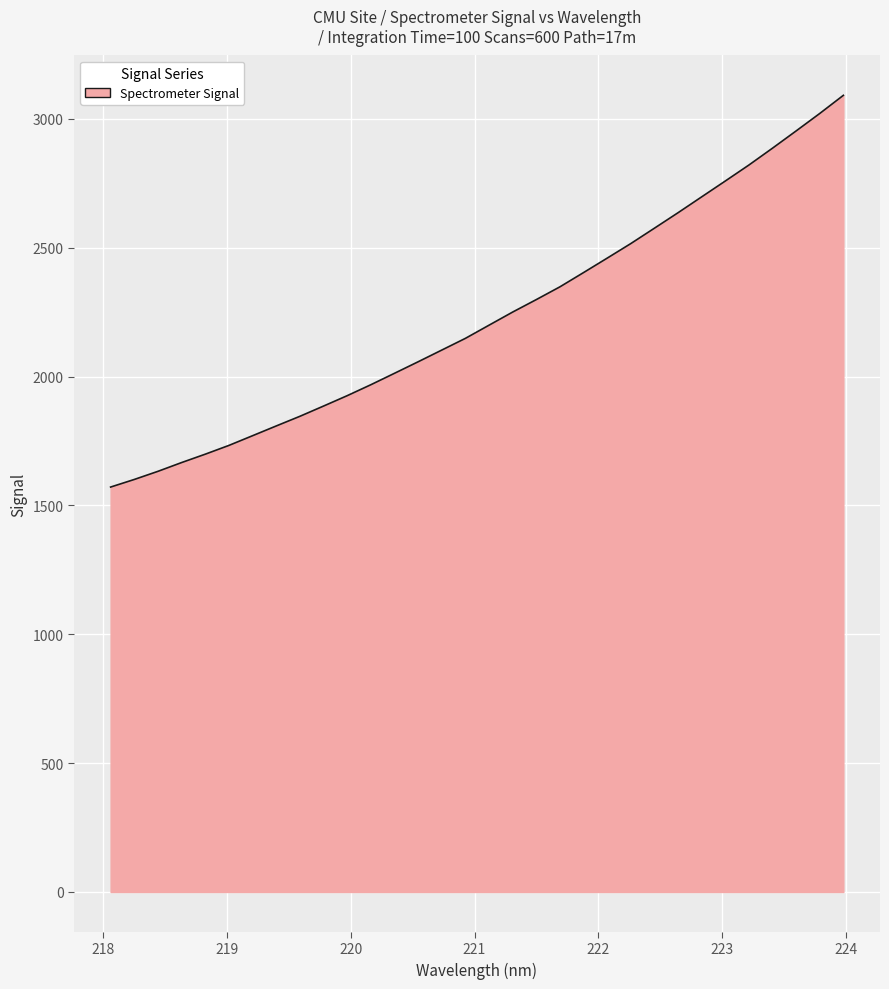

What is the greatest value displayed?

3091.7